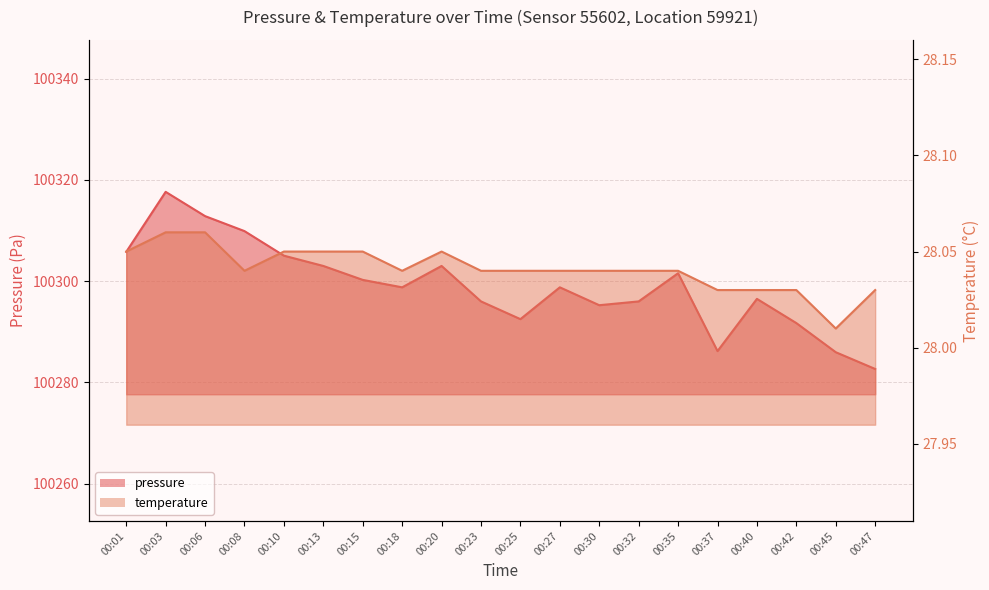

True or false: temperature has a value of 50.2 at 00:40.

False